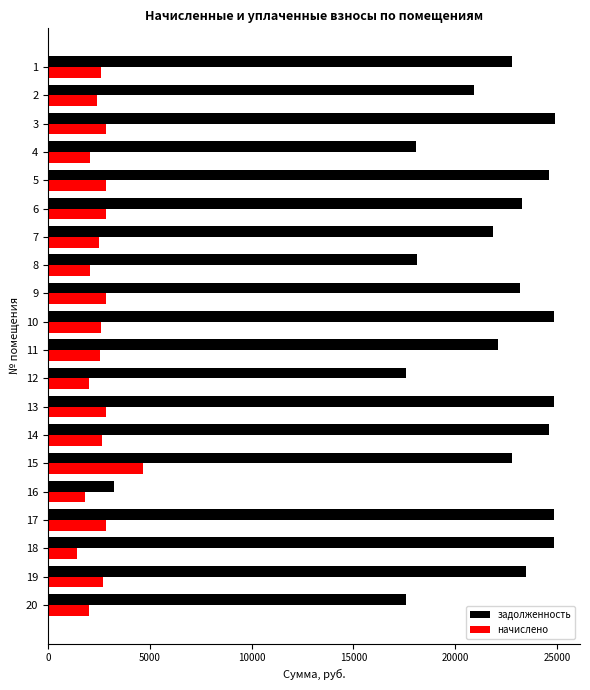

What is the total value across all series at 10?

27415.3